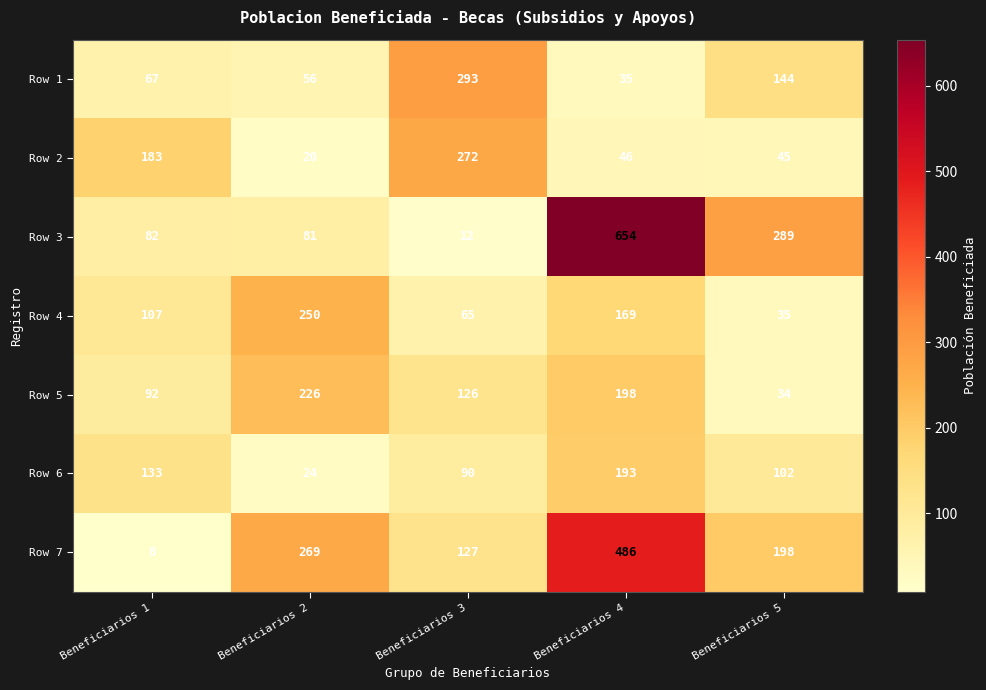

At how many categories does at least one series exceed 428?

1